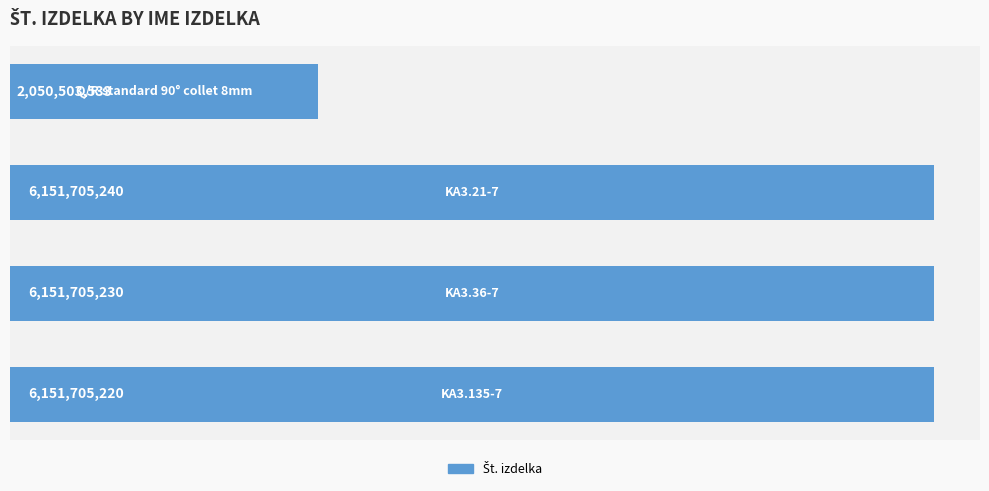

Are the bars horizontal?

Yes